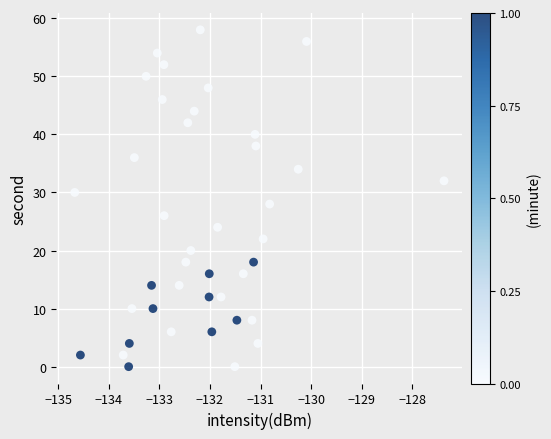

What is the range of Y values (max minus min)?

58